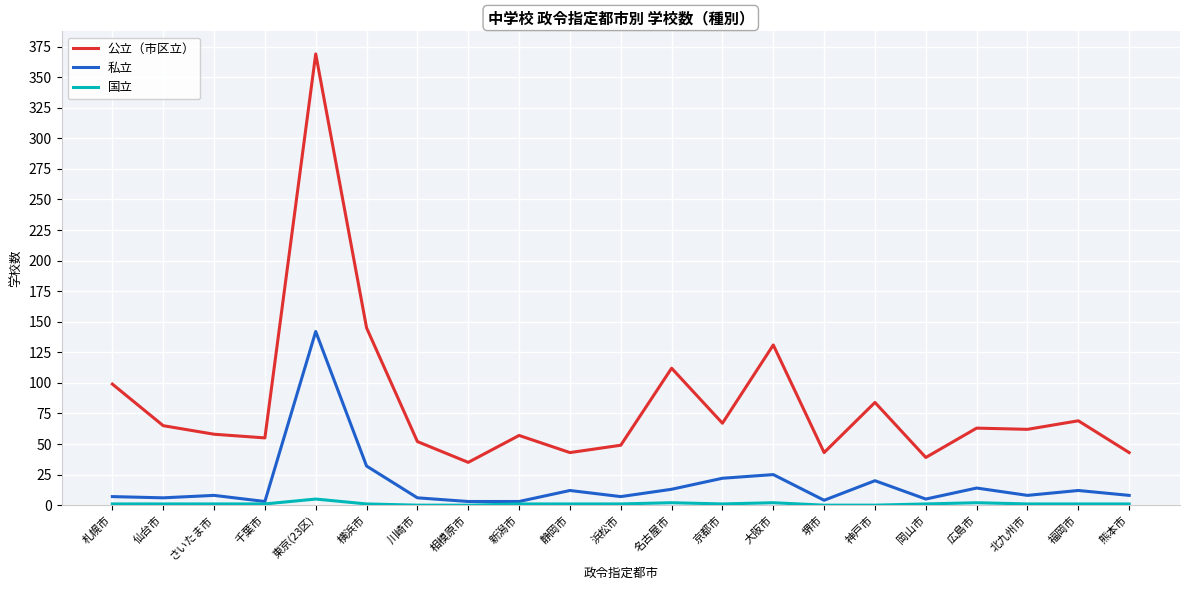

Rank the series by their average value, from highest to lowest.

公立（市区立）, 私立, 国立